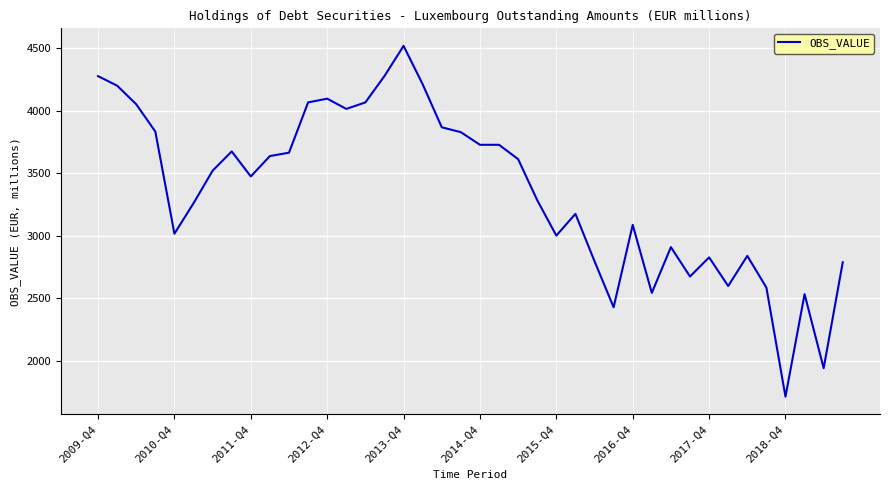

What is the minimum value shown in the chart?

1712